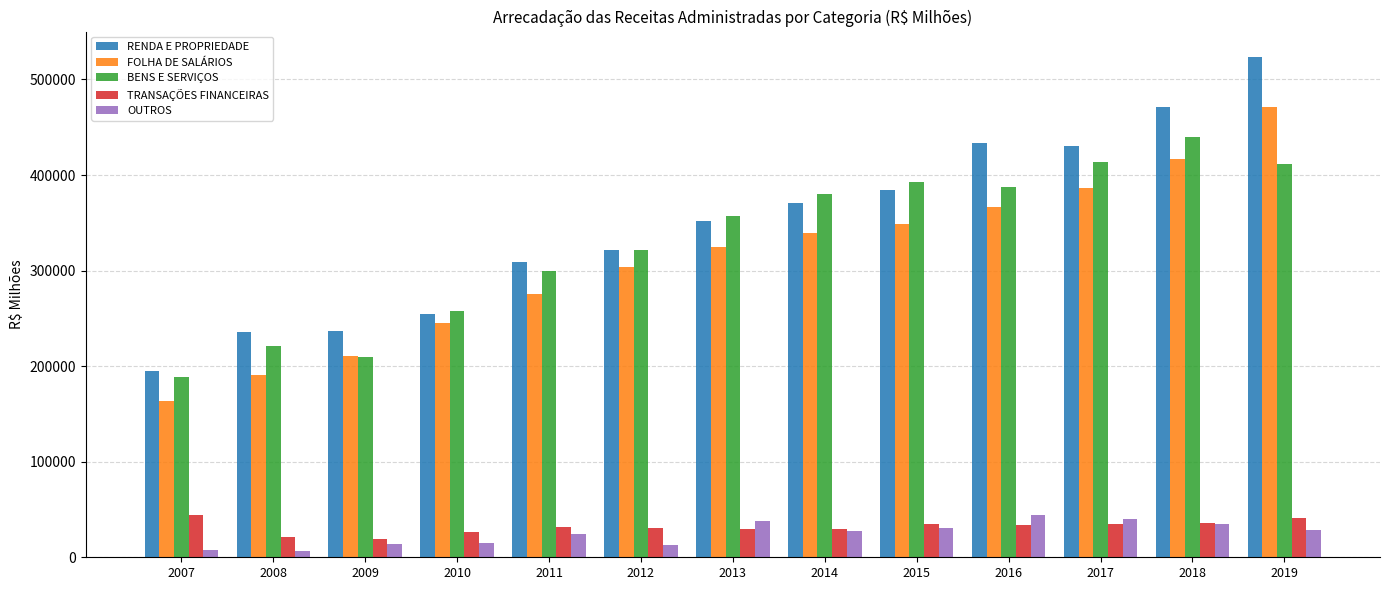

The value of RENDA E PROPRIEDADE at 2014 is 370969.8. True or false?

True